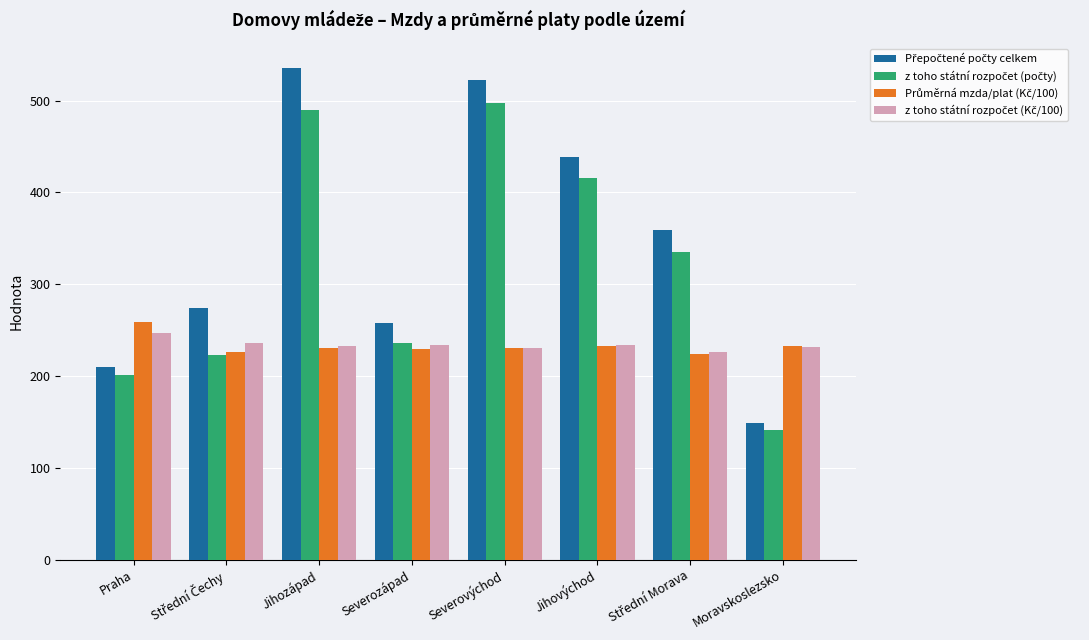

What is the difference between the highest and lowest values at Severovýchod?

291.7